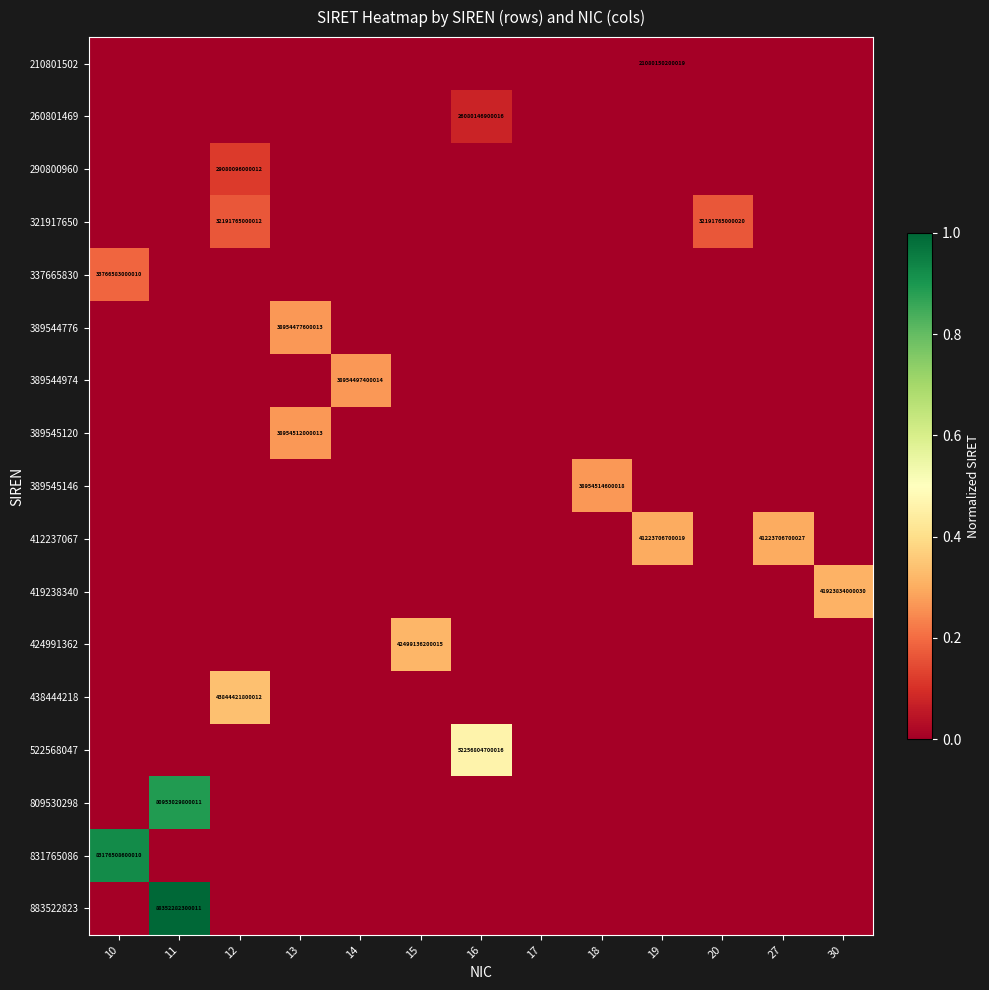

What is the difference between the highest and lowest values at 19?

0.3